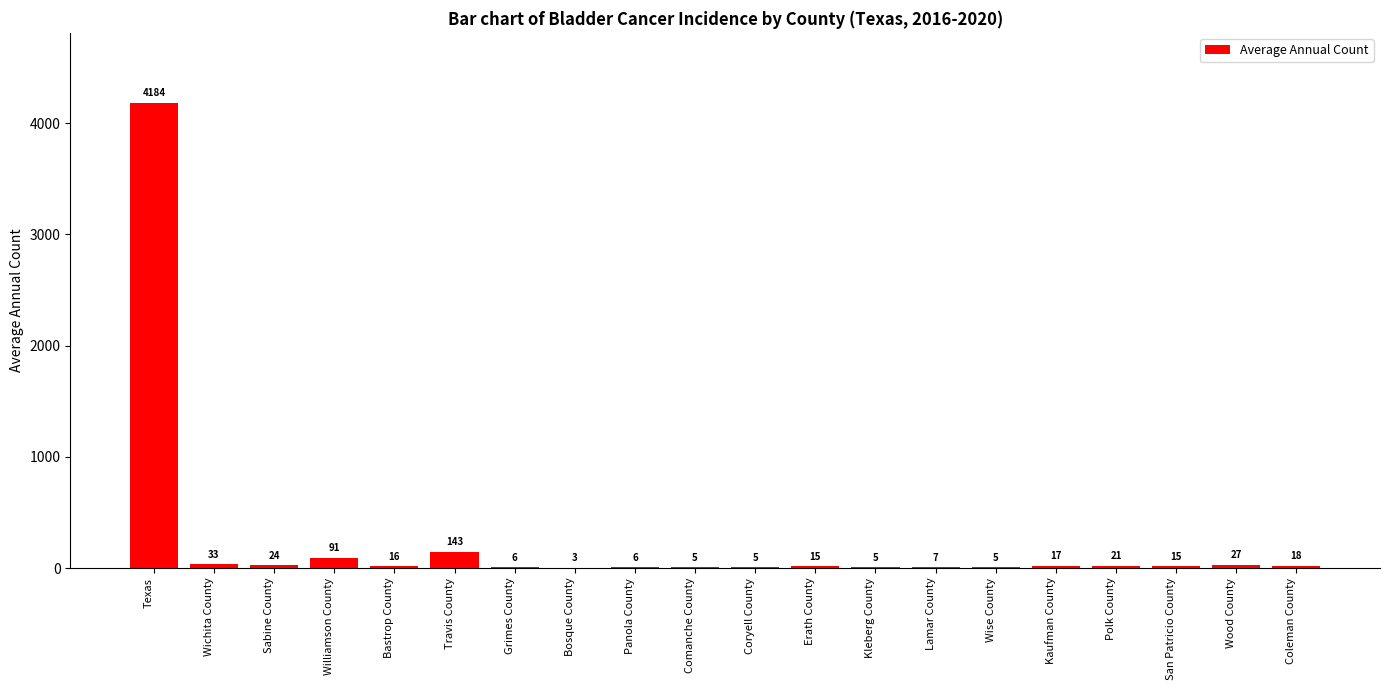

What is the maximum value shown in the chart?

4184